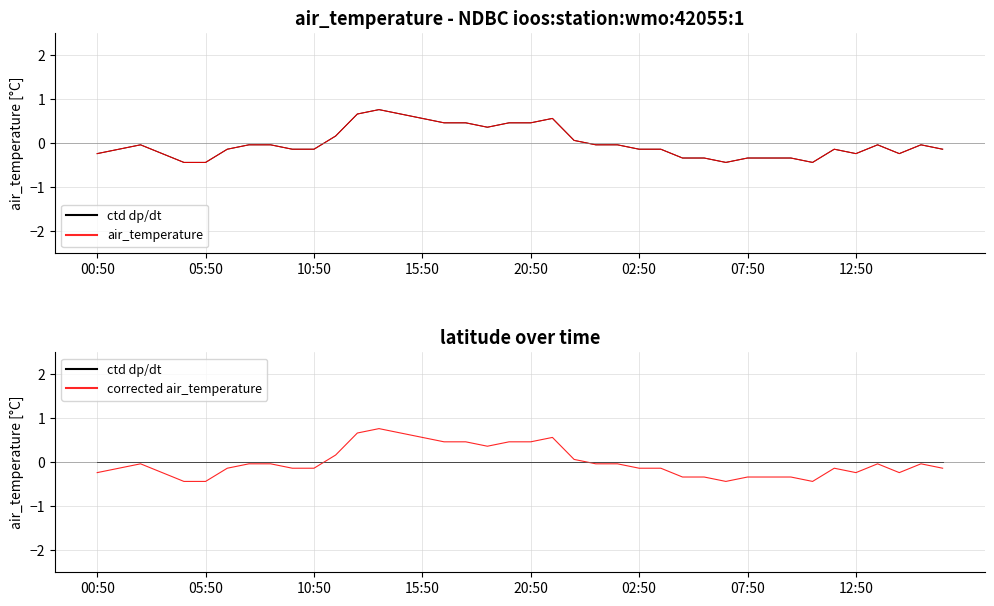

Which series has the largest total across all categories?

ctd dp/dt